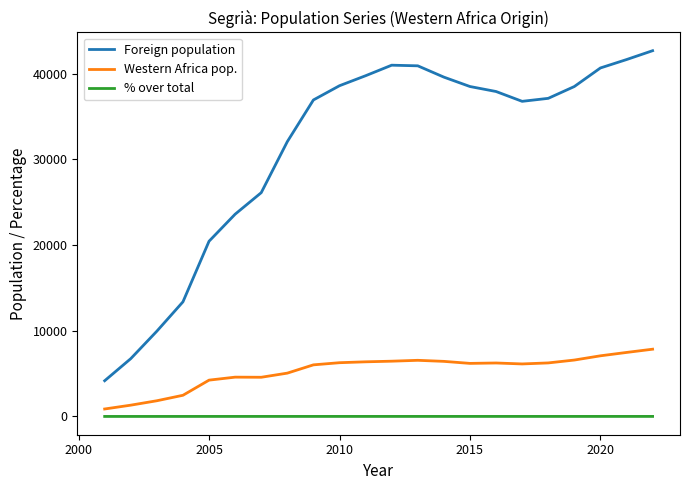

List the series in order of their peak value, highest first.

Foreign population, Western Africa pop., % over total